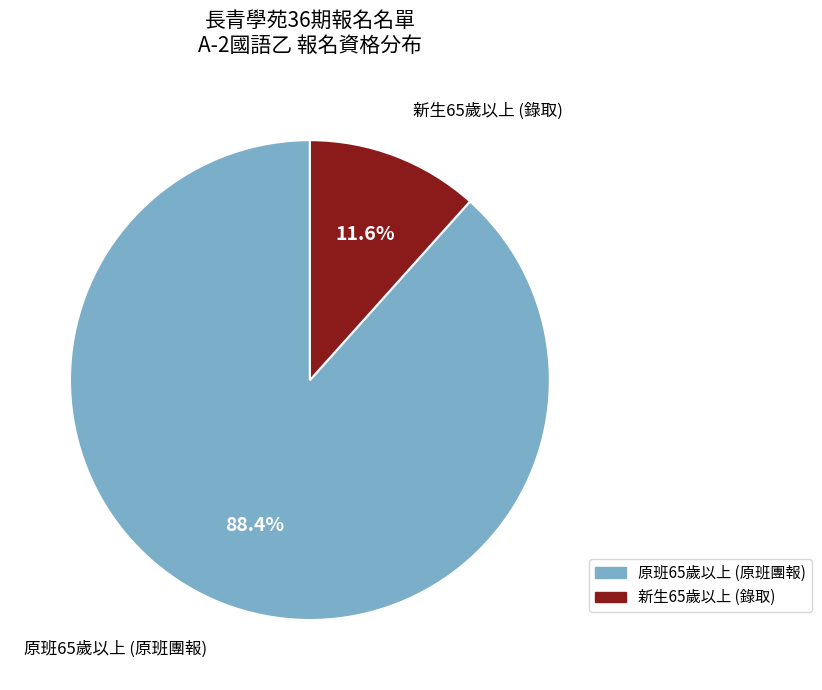

Which slice represents more than half of the pie?

原班65歲以上 (原班團報)